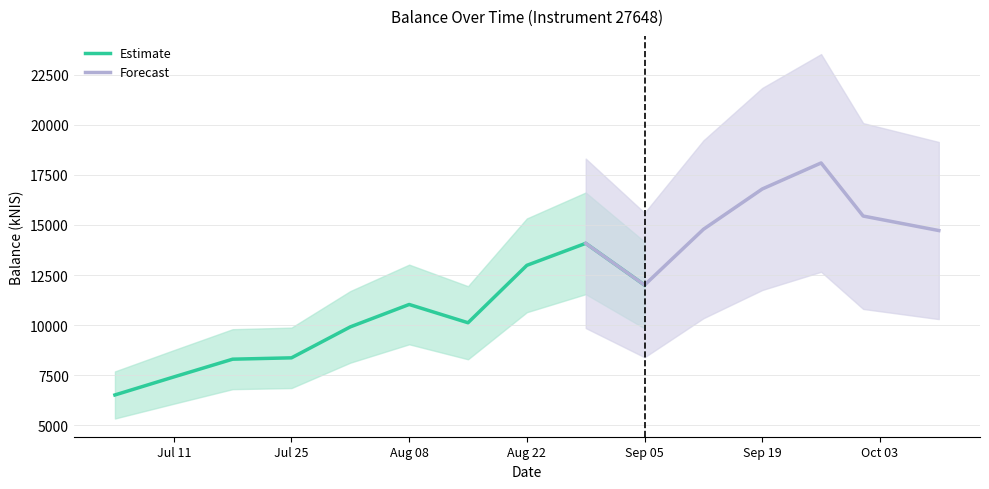

How many values exceed 12002?

8